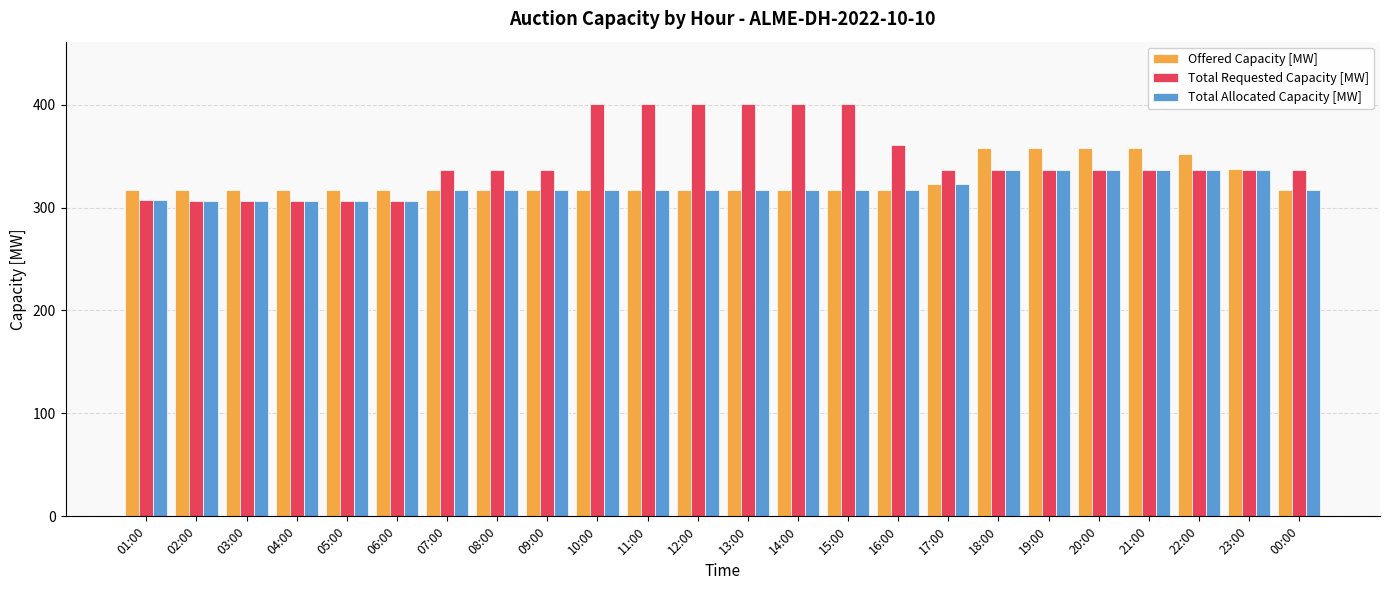

Count the number of categories in the chart.

24